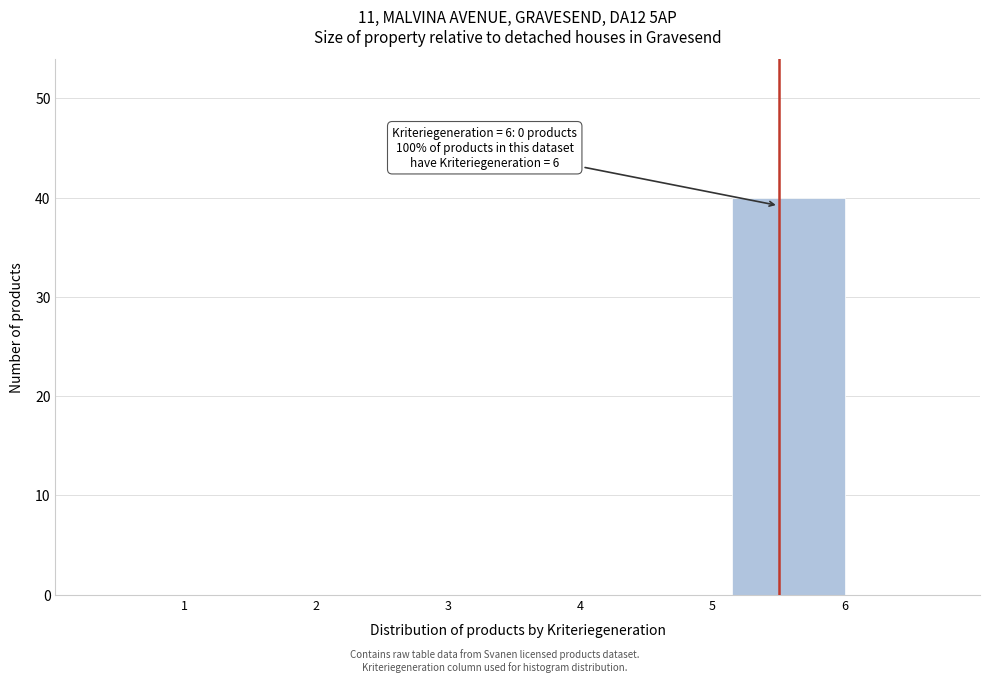

Reading left to right, extract all data points from this chart.

1=0	2=0	3=0	4=0	5=0	6=40